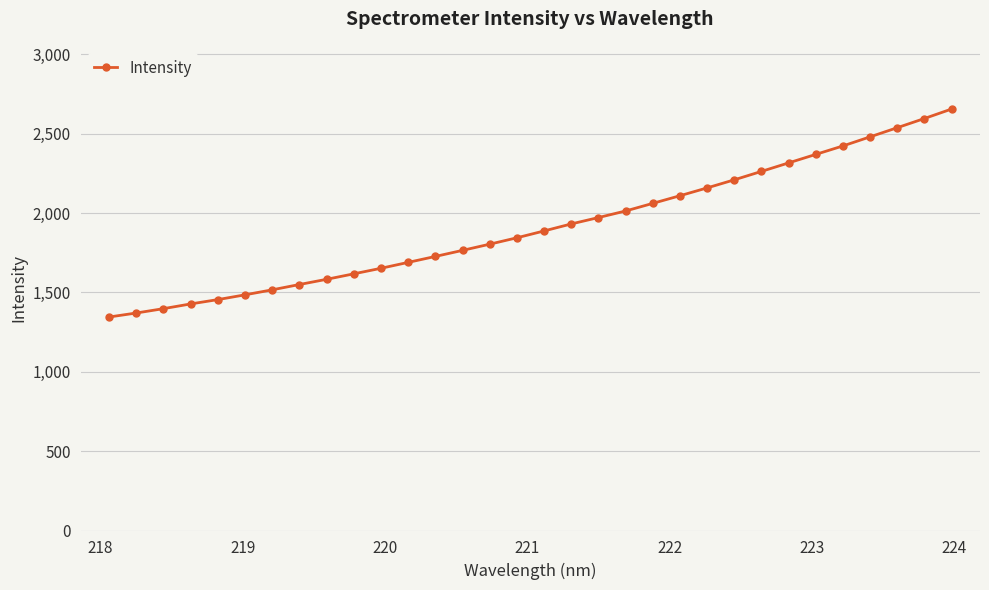

What is the maximum value shown in the chart?

2655.6